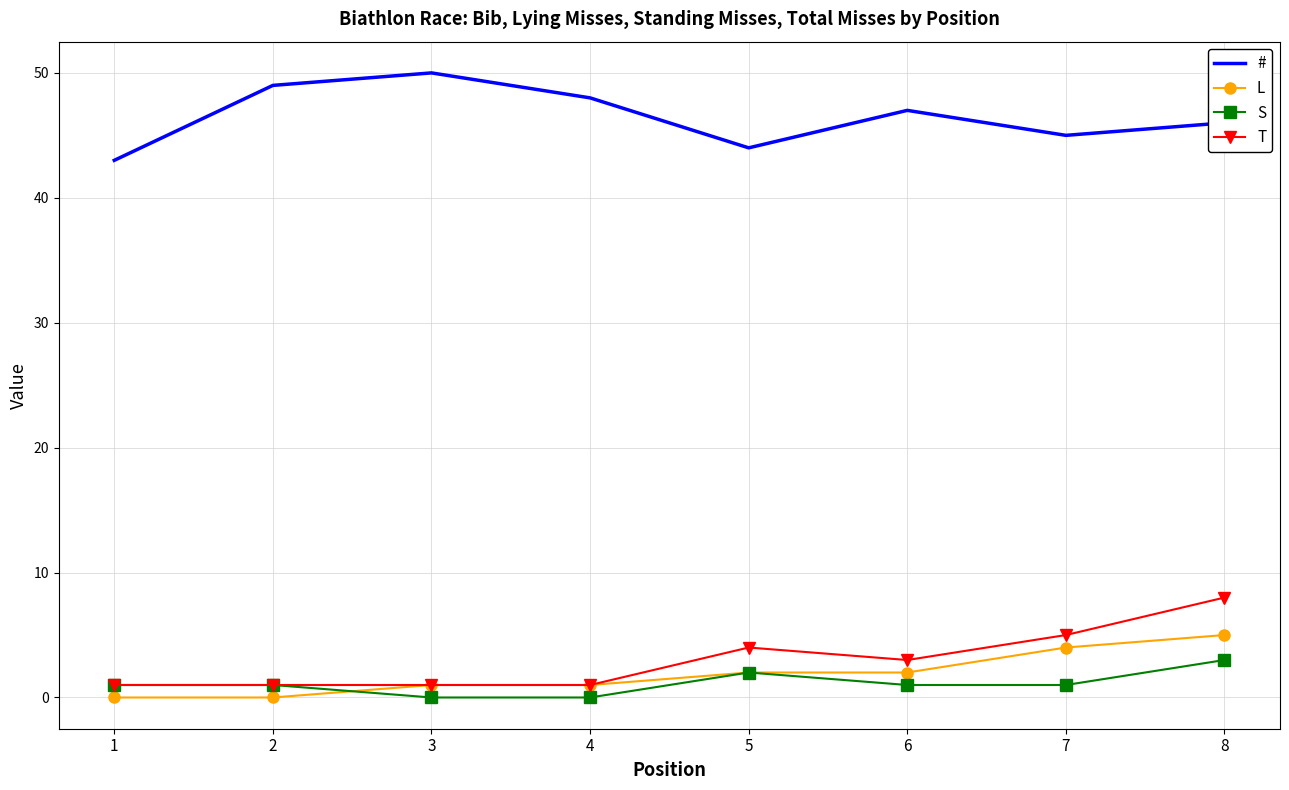

True or false: # has a value of 10 at 6.

False